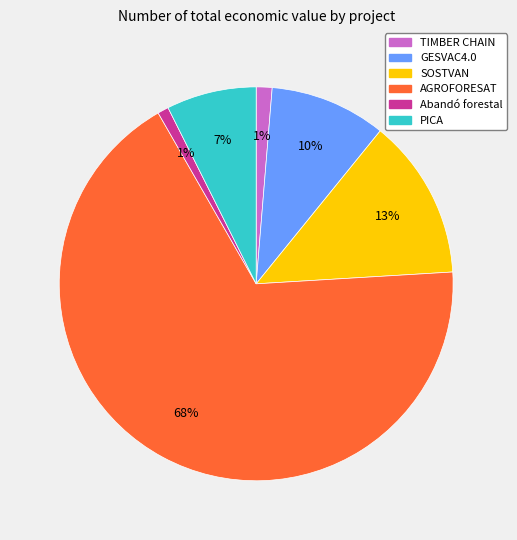

The GESVAC4.0 slice represents 10% of the pie. True or false?

True